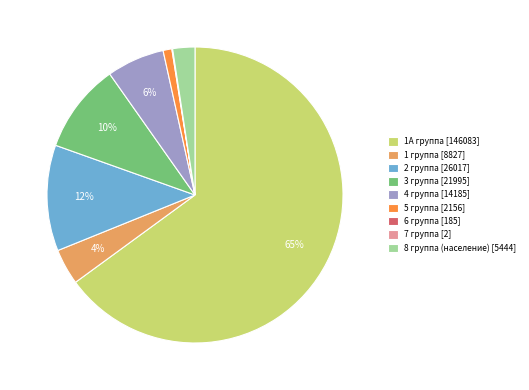

To the nearest percent, what portion does 2 группа represent?

12%